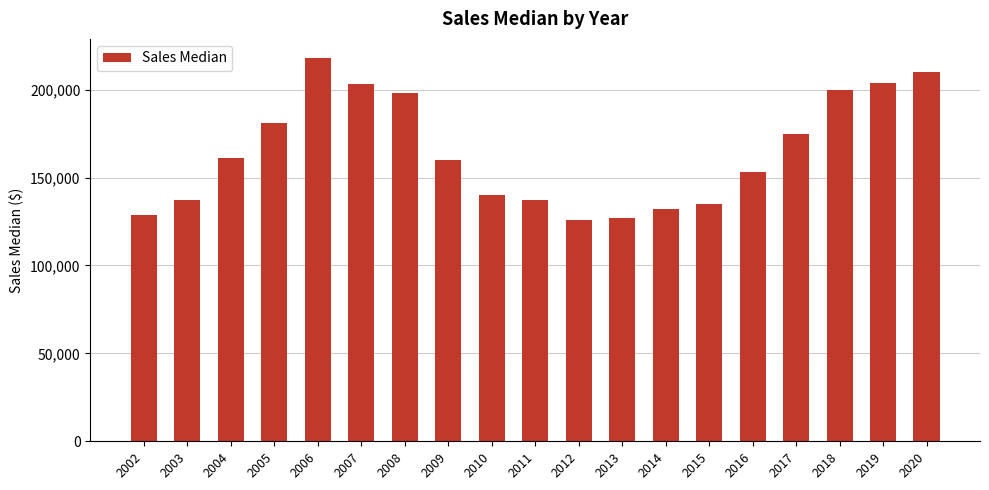

What is the difference between the second highest and minimum values?

84280